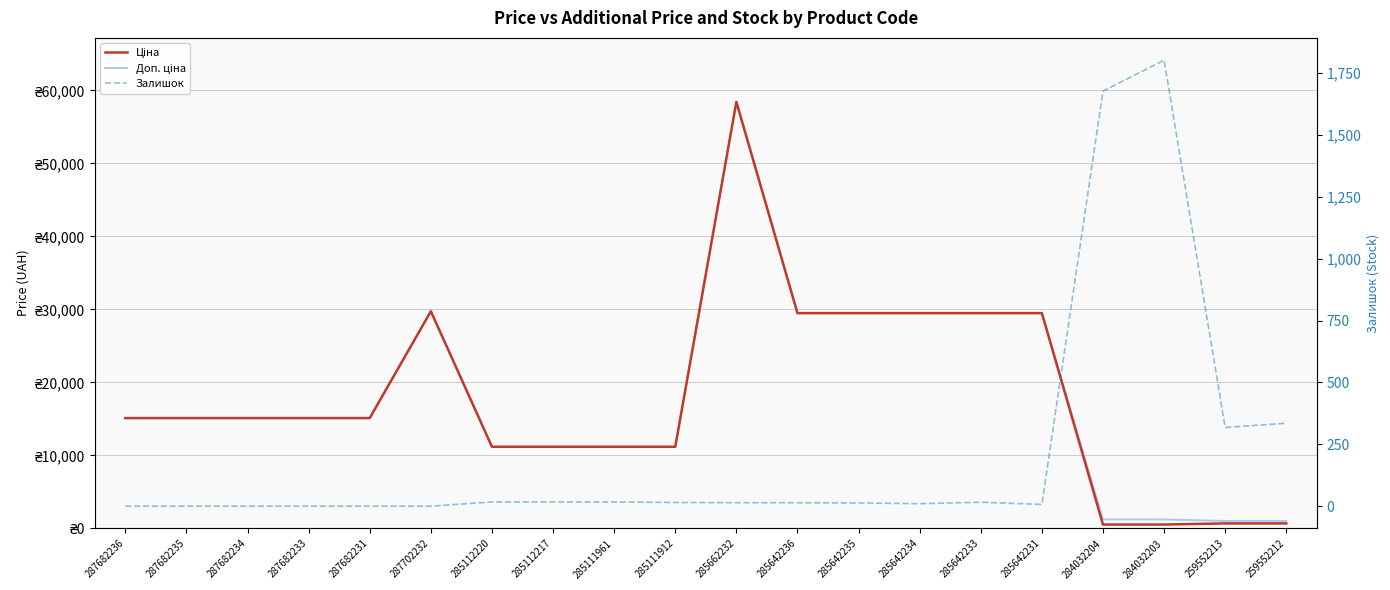

What is the average value of the Доп. ціна series?

18025.2